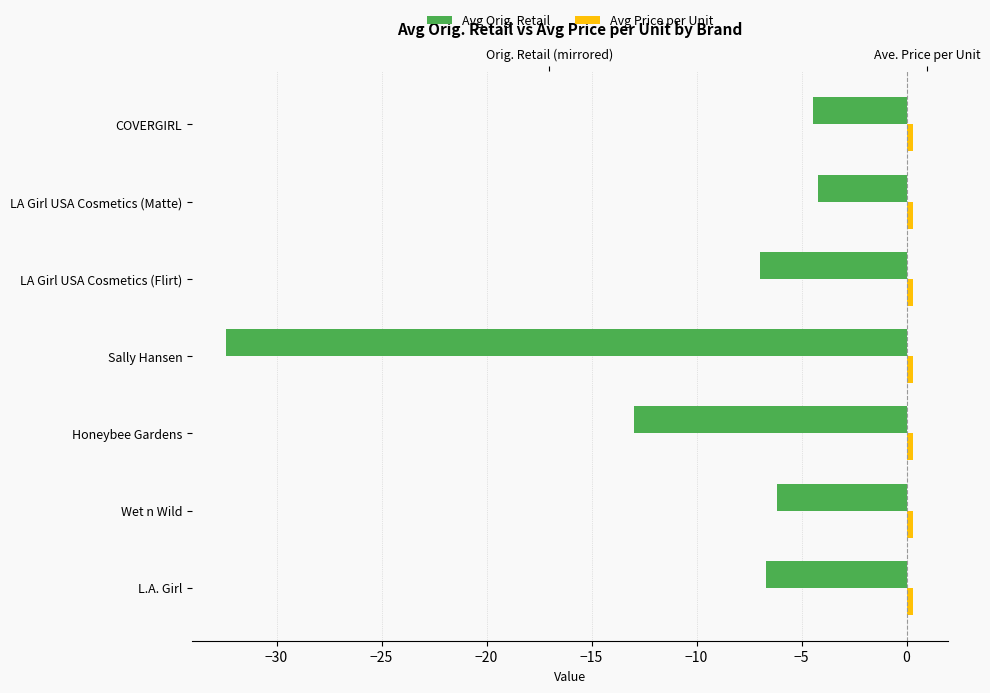

List the series in order of their peak value, lowest first.

Avg Orig. Retail, Avg Price per Unit